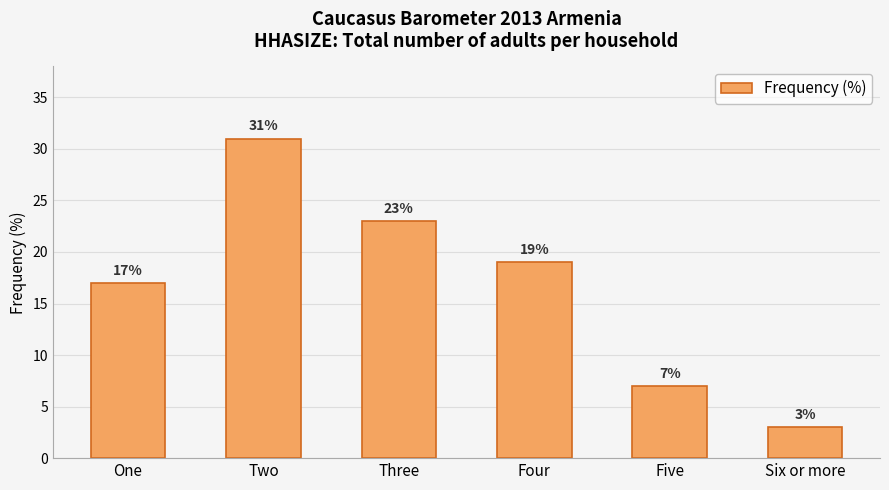

Is it true that the value at Four is 19?

True